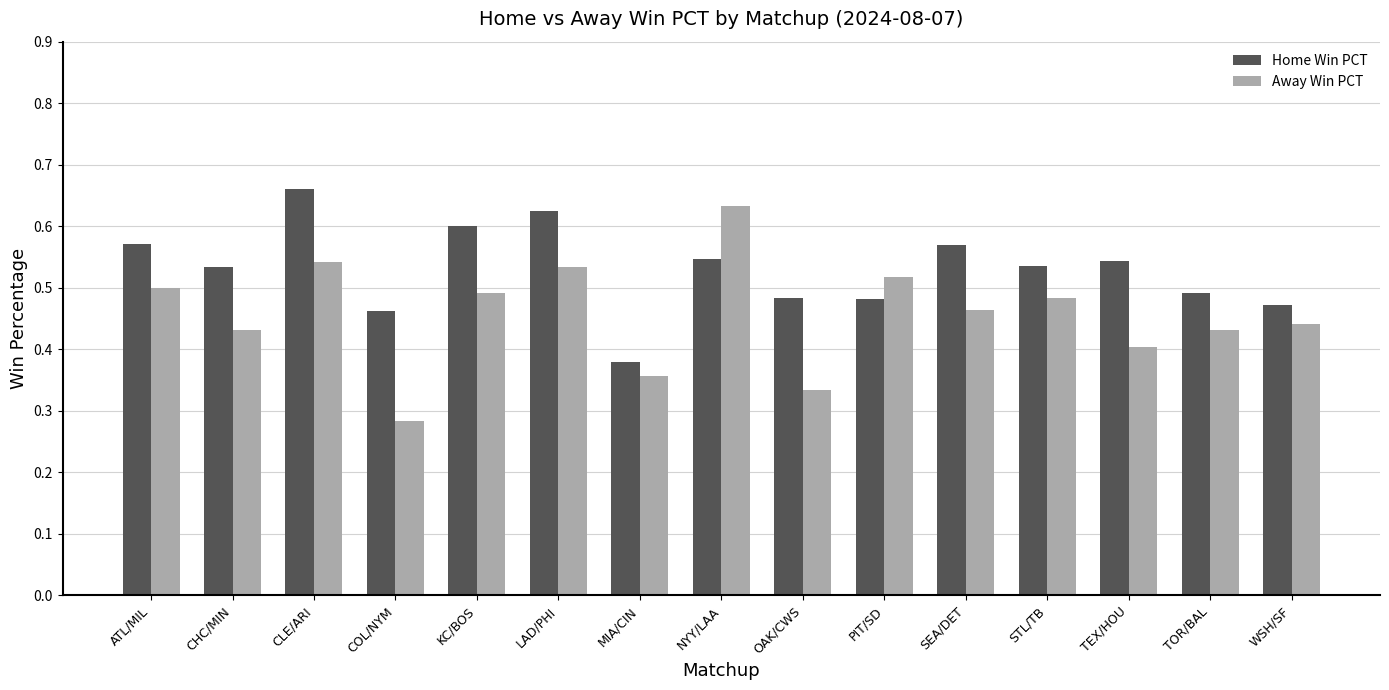

At which category is the sum across all series the highest?

CLE/ARI